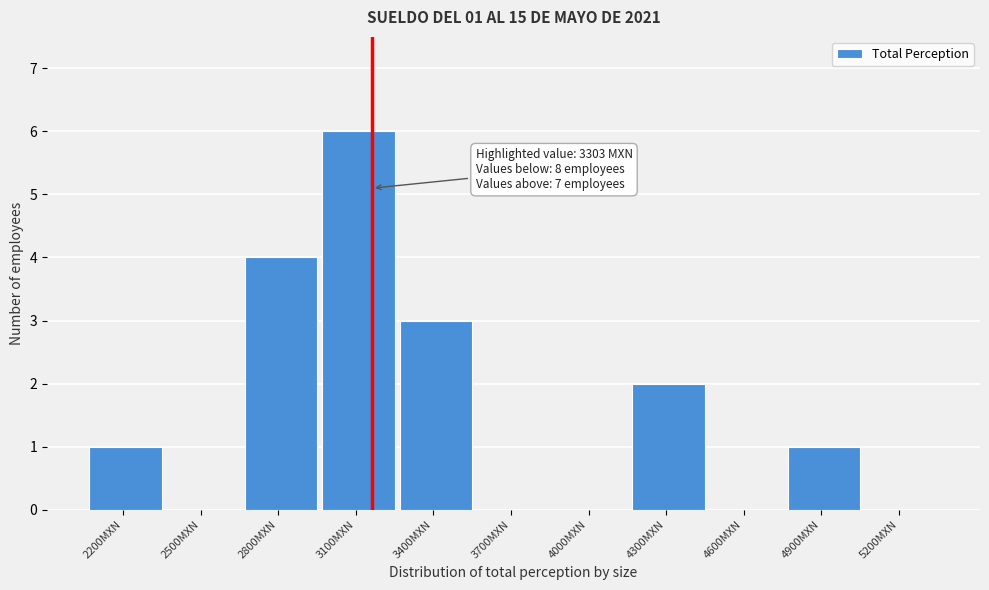

Reading left to right, list all the values displayed in this chart.

2200MXN=1	2500MXN=0	2800MXN=4	3100MXN=6	3400MXN=3	3700MXN=0	4000MXN=0	4300MXN=2	4600MXN=0	4900MXN=1	5200MXN=0